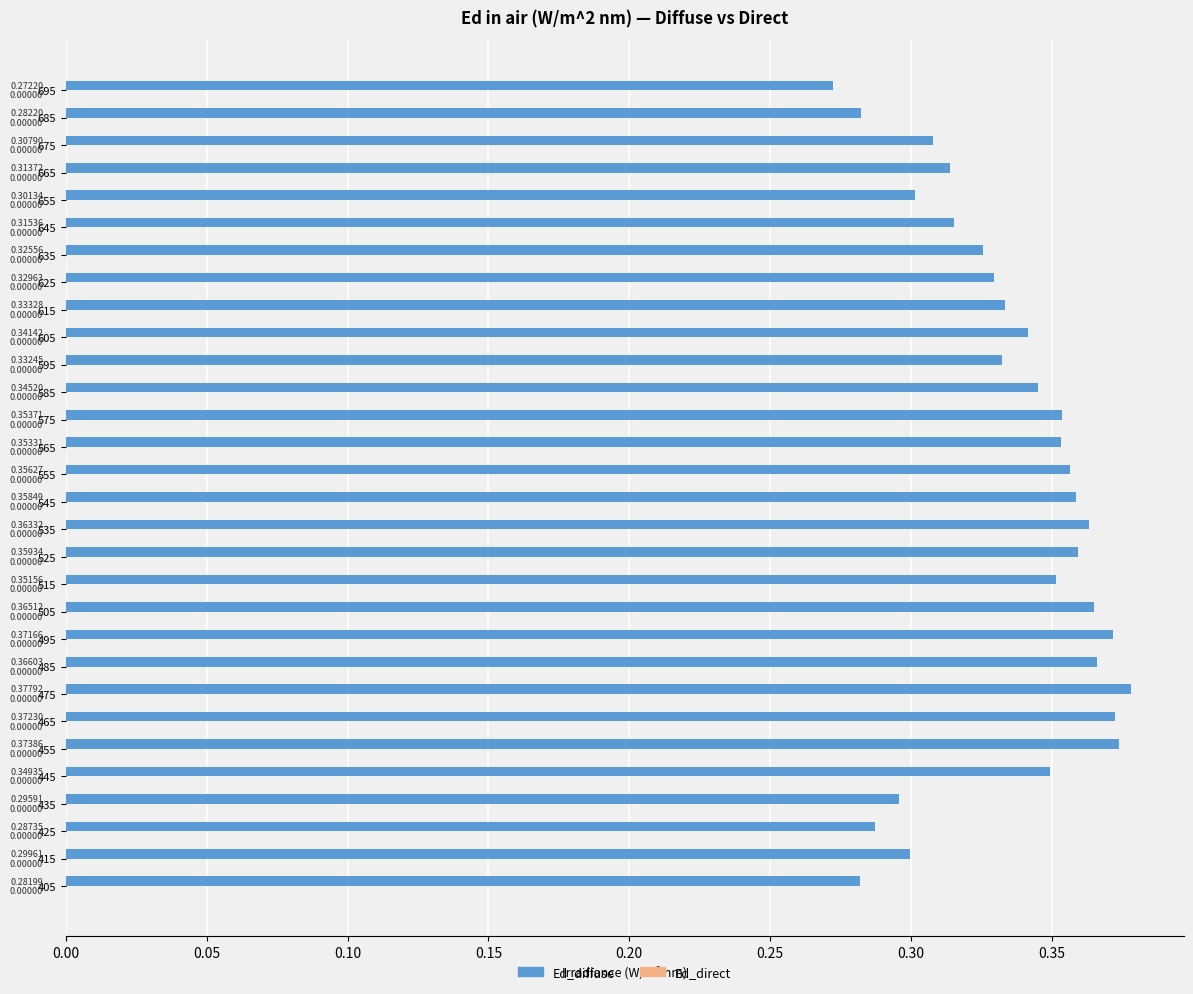

List the labels in order of value, largest first.

475, 455, 465, 495, 485, 505, 535, 525, 545, 555, 575, 565, 515, 445, 585, 605, 615, 595, 625, 635, 645, 665, 675, 655, 415, 435, 425, 685, 405, 695